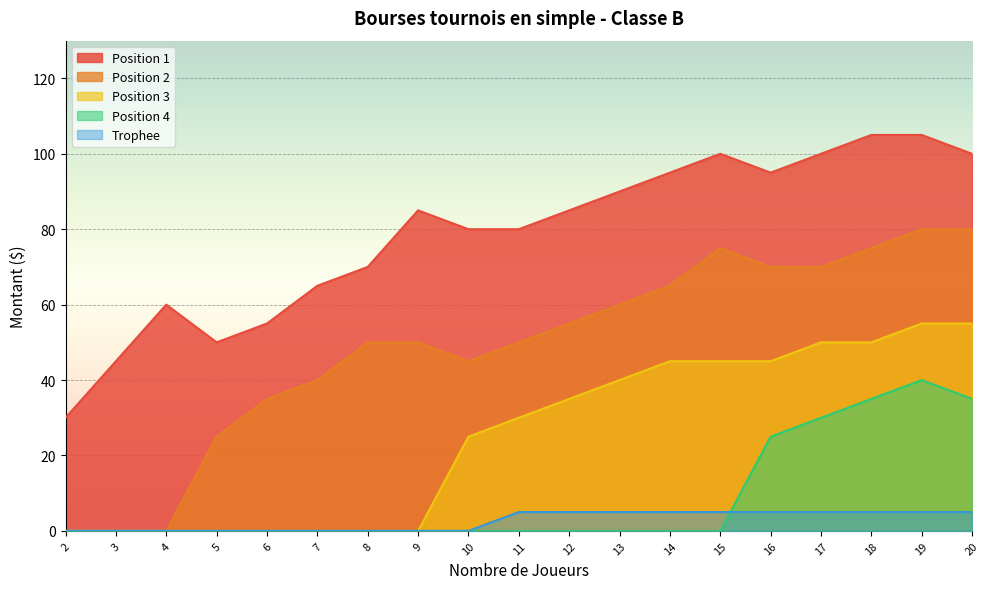

At which category does Position 4 reach its first local peak?

19